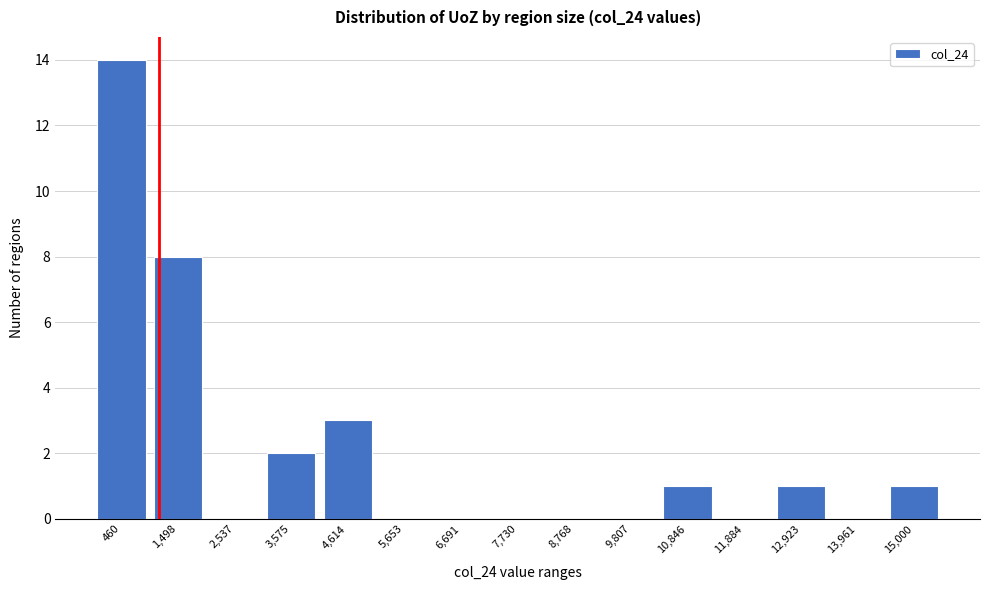

Reading left to right, extract all data points from this chart.

460=14	1,498=8	2,537=0	3,575=2	4,614=3	5,653=0	6,691=0	7,730=0	8,768=0	9,807=0	10,846=1	11,884=0	12,923=1	13,961=0	15,000=1